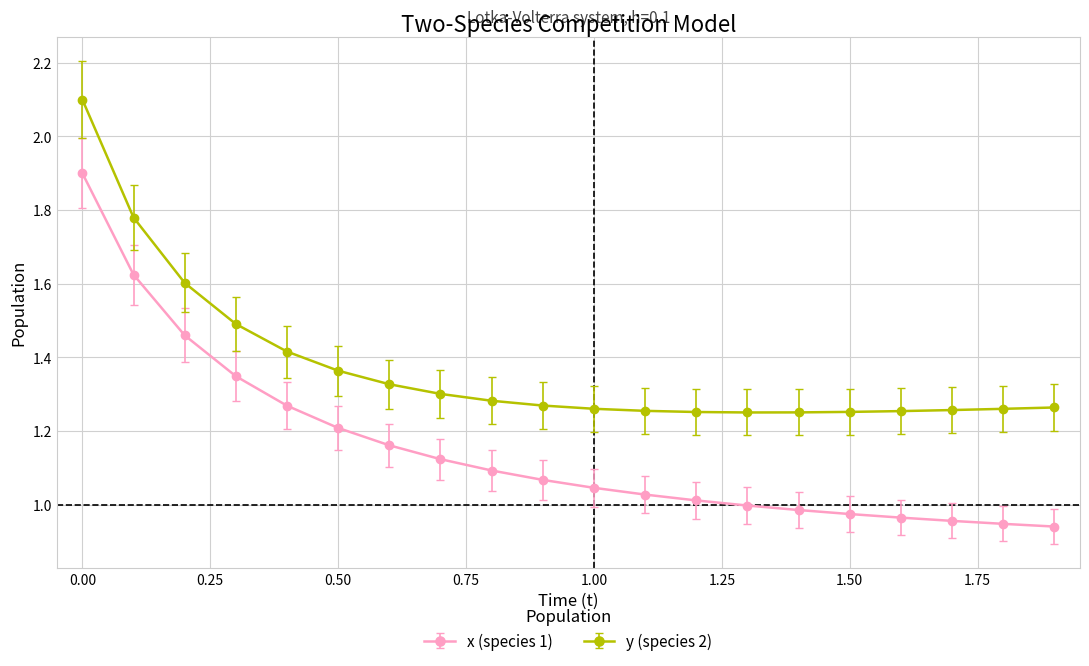

What is the sum of all y (species 2) values?

27.5